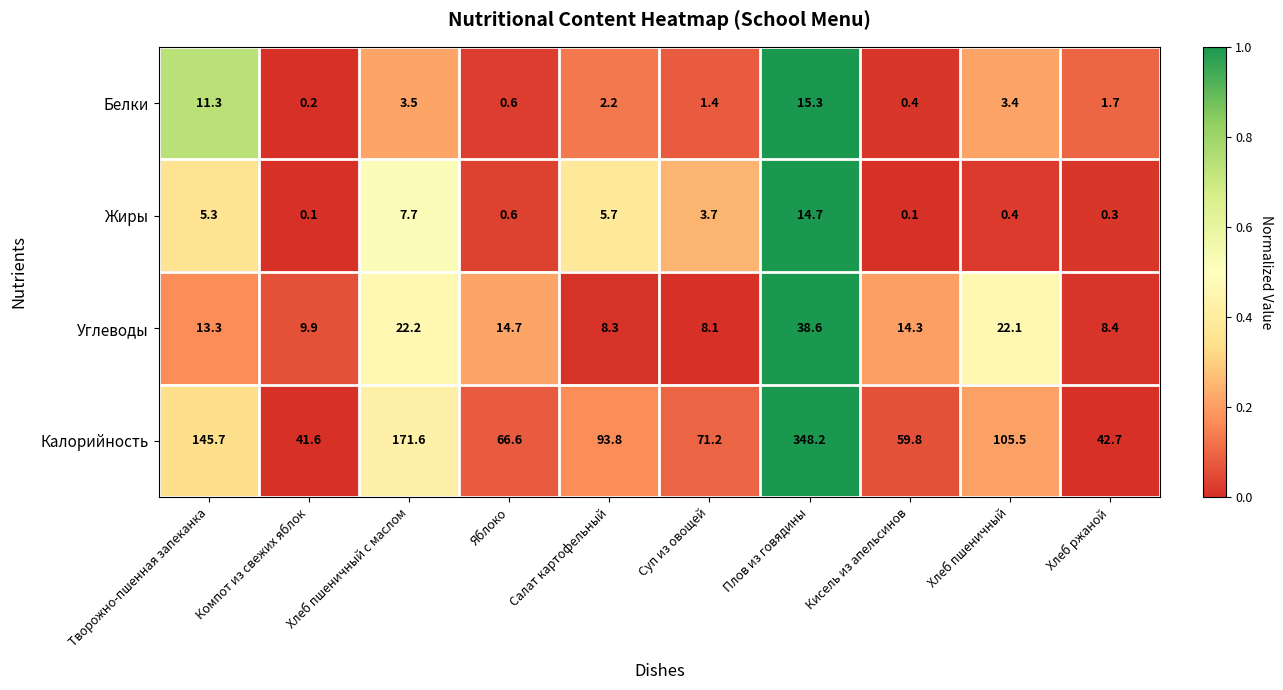

At Хлеб пшеничный с маслом, list the series in order from smallest to largest.

Белки, Жиры, Углеводы, Калорийность